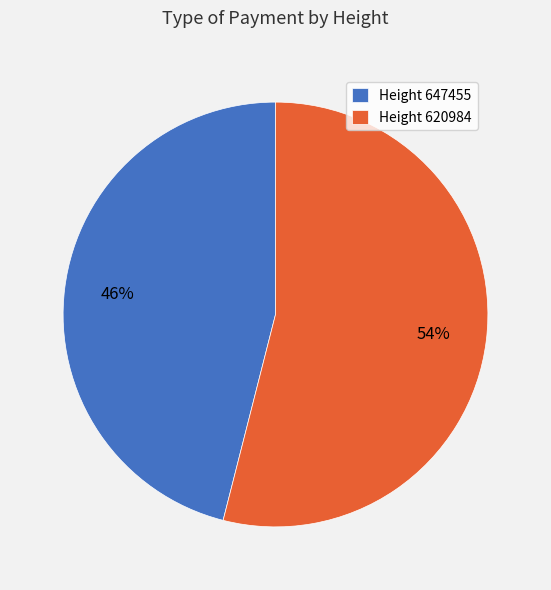

To the nearest percent, what percentage of the pie is Height 647455?

46%